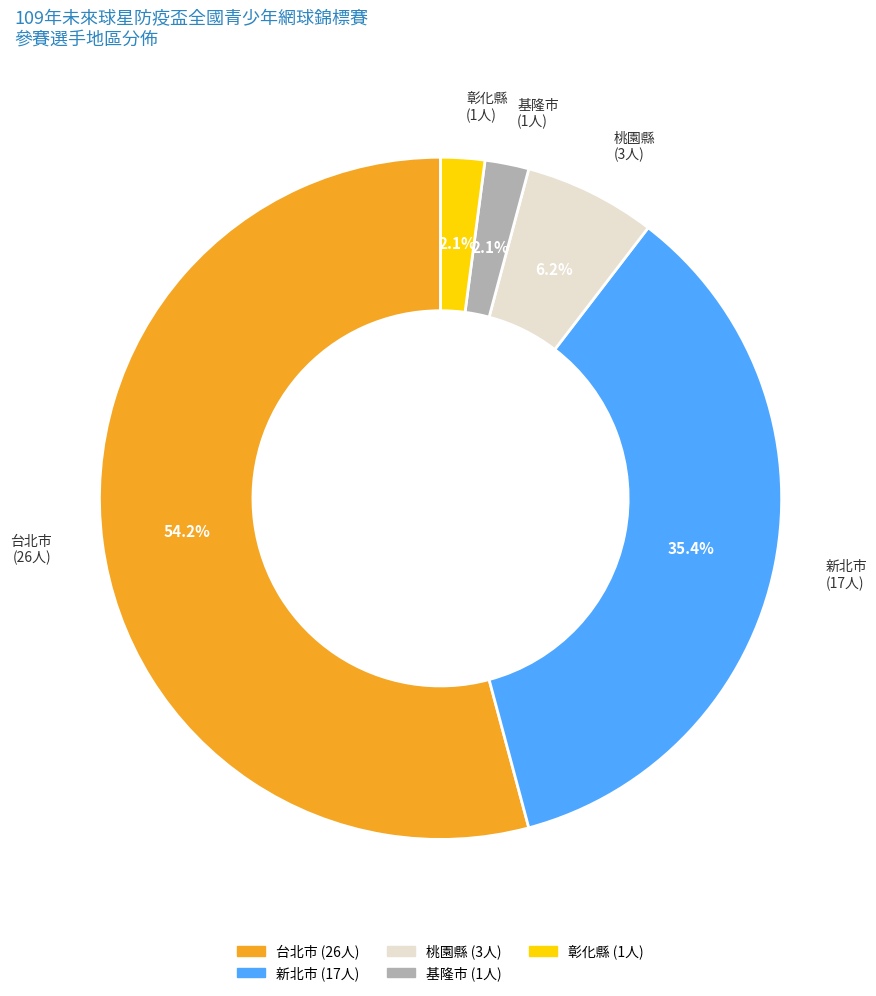

How many segments does this pie chart have?

5